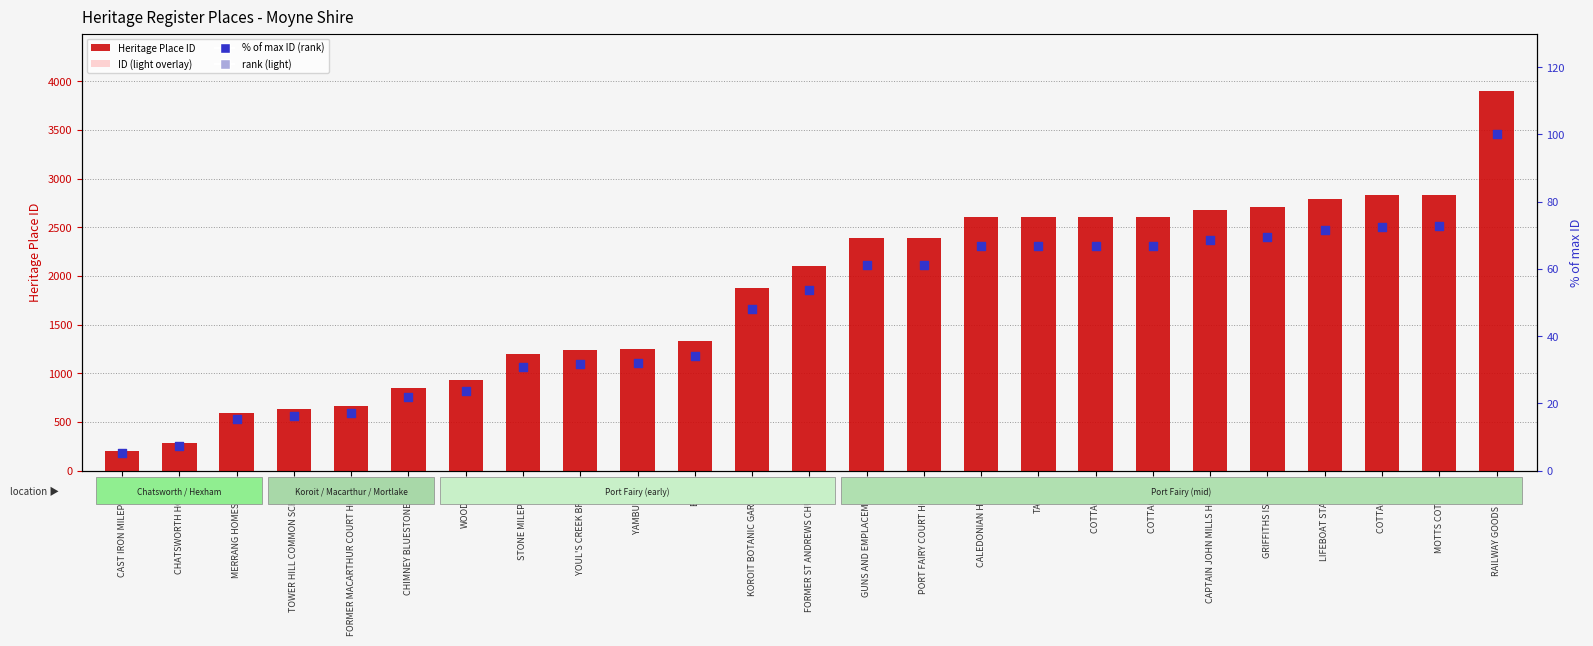

What are all the series names shown in the legend?

Heritage Place ID, ID (light overlay), % of max ID (rank), rank (light)